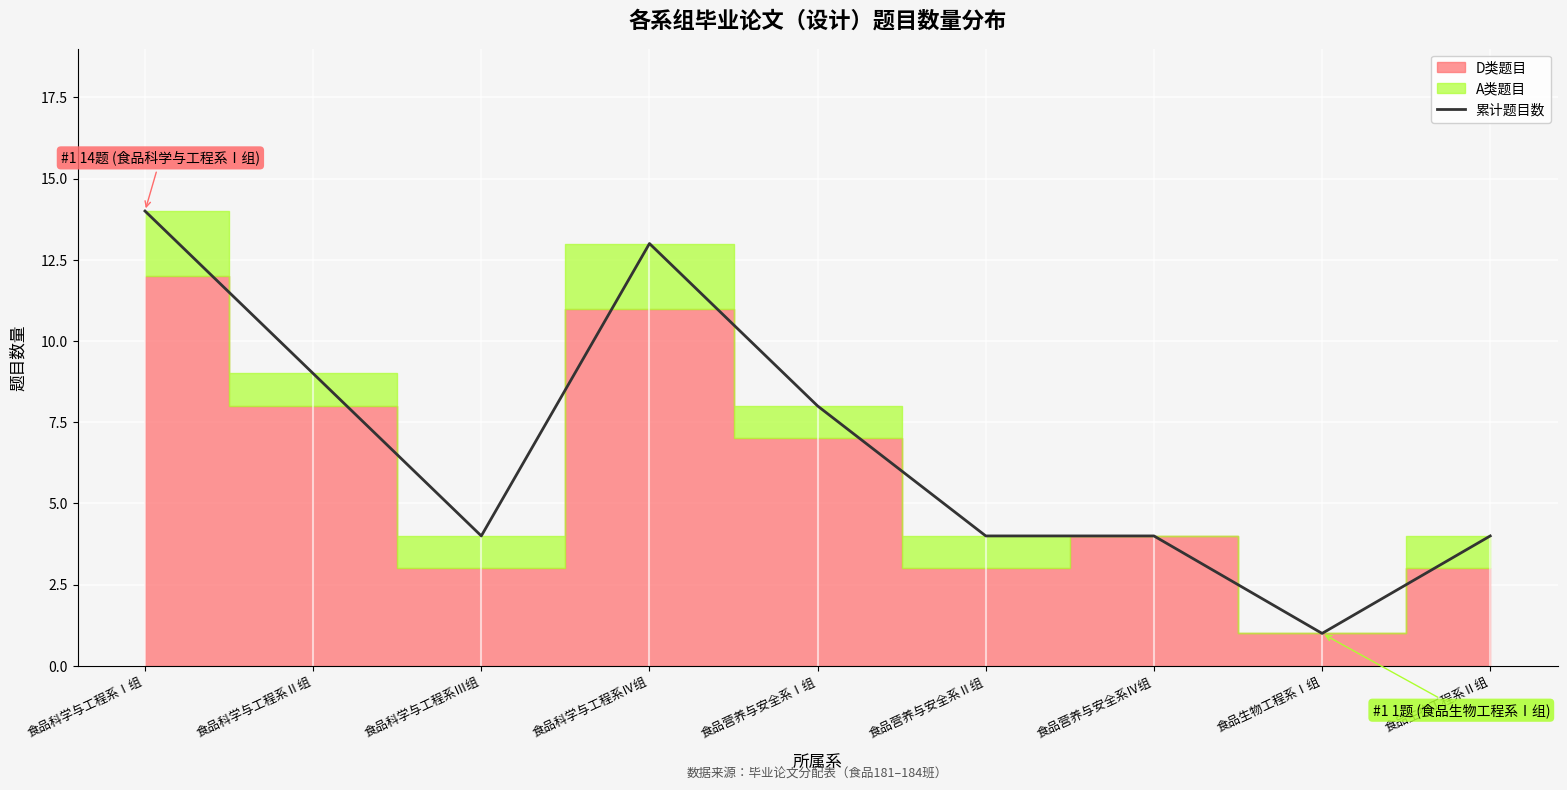

What is the difference between the maximum and minimum values?

13